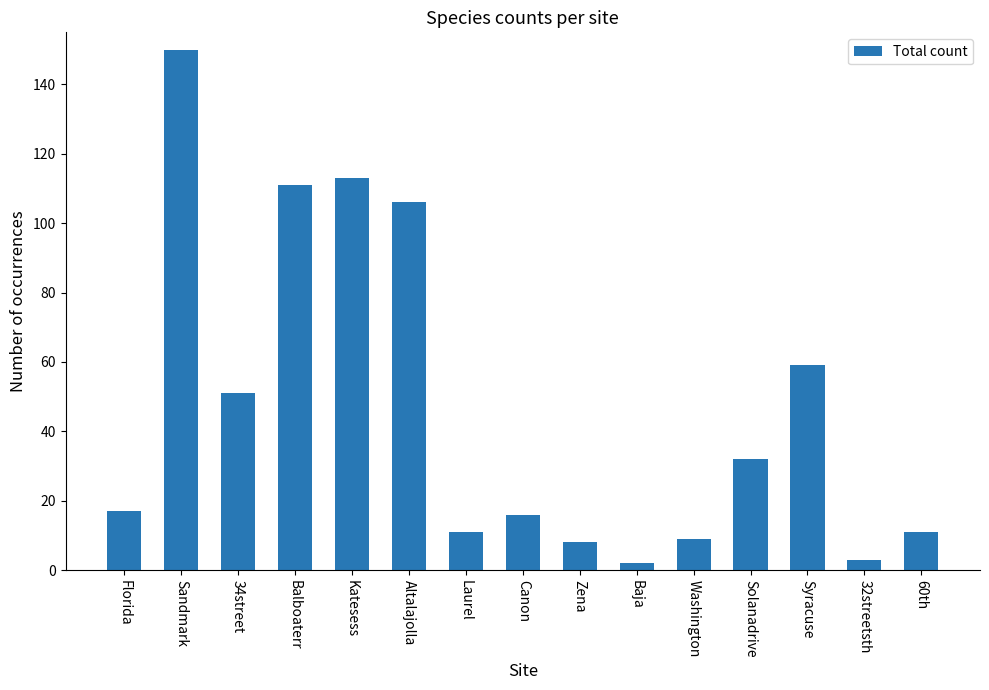

What is the minimum value shown in the chart?

2